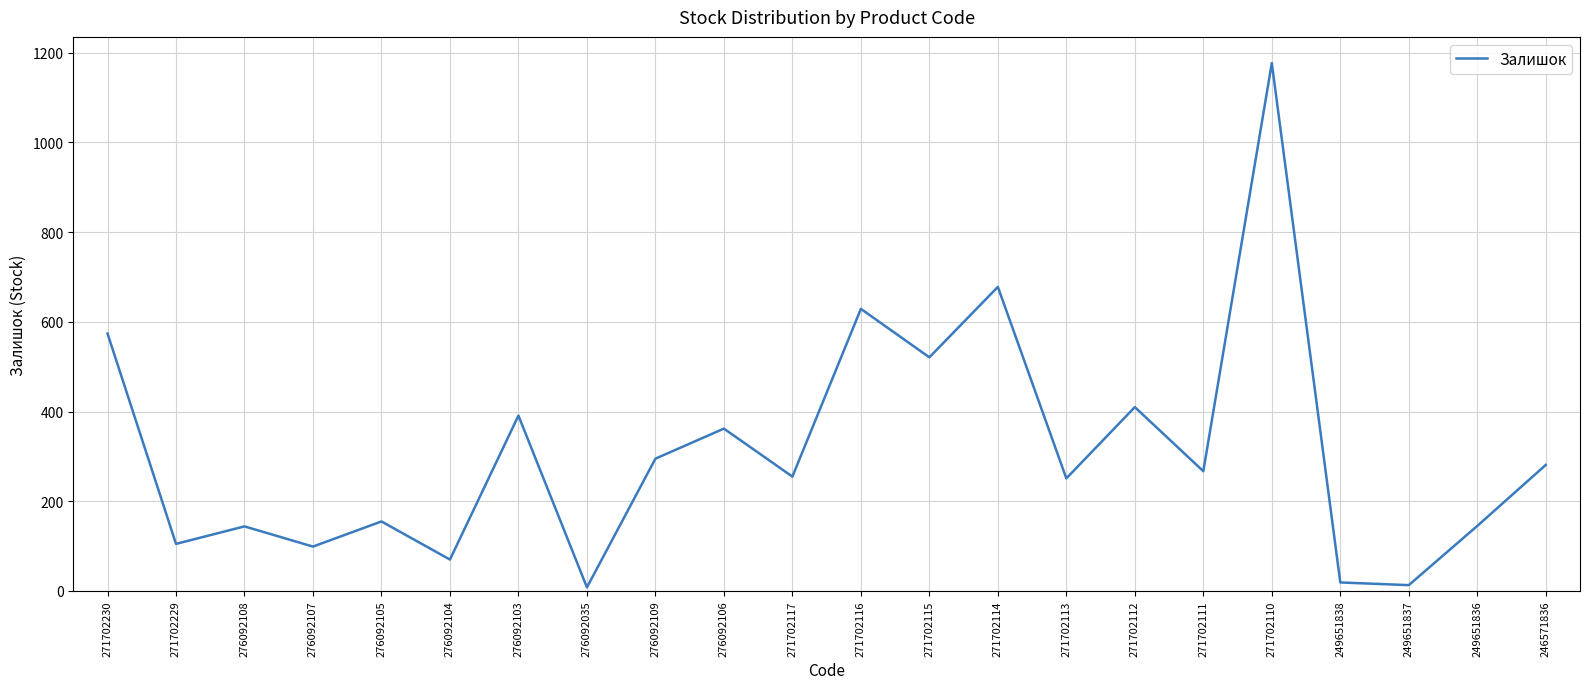

What is the greatest value displayed?

1177